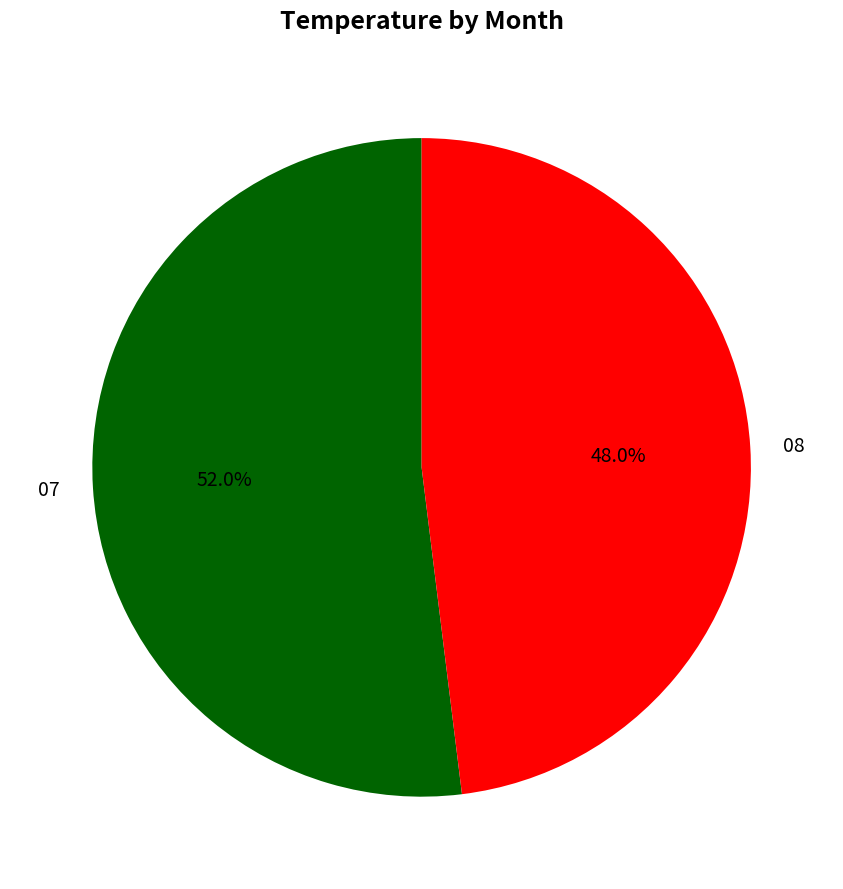

How many slices are in this pie chart?

2